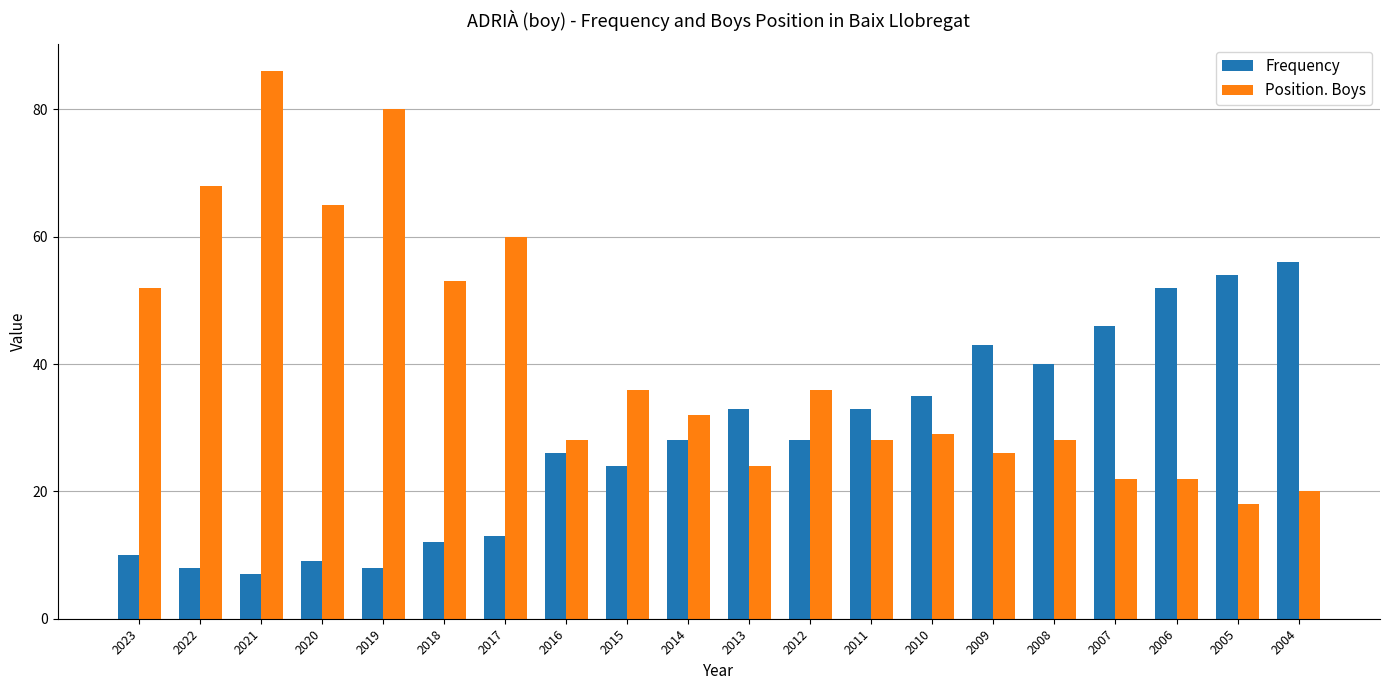

List the series in order of their overall mean, lowest first.

Frequency, Position. Boys